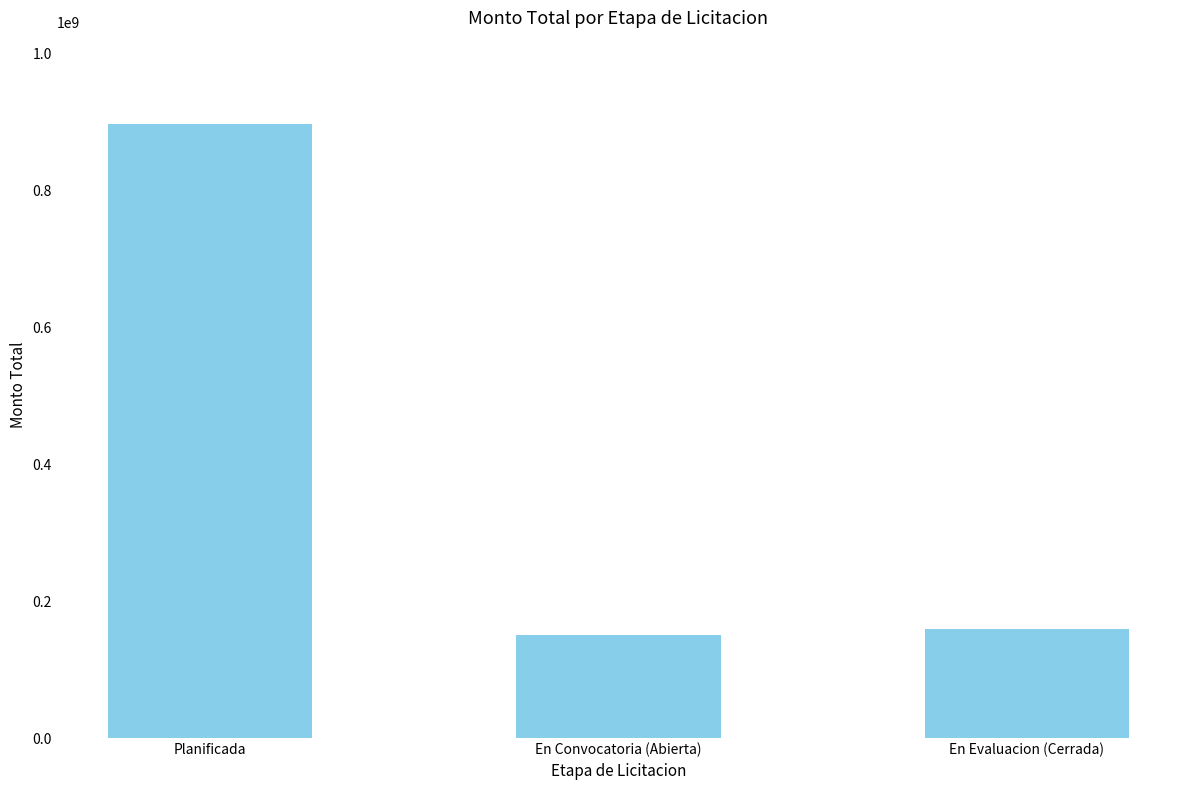

The chart shows a value of 234268530 at En Evaluacion (Cerrada). True or false?

False